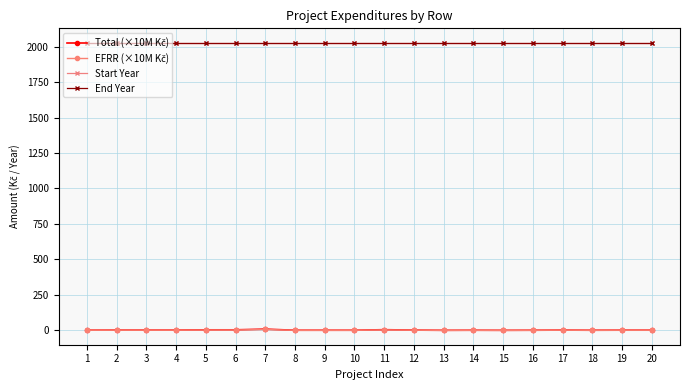

How many series are shown in this chart?

4